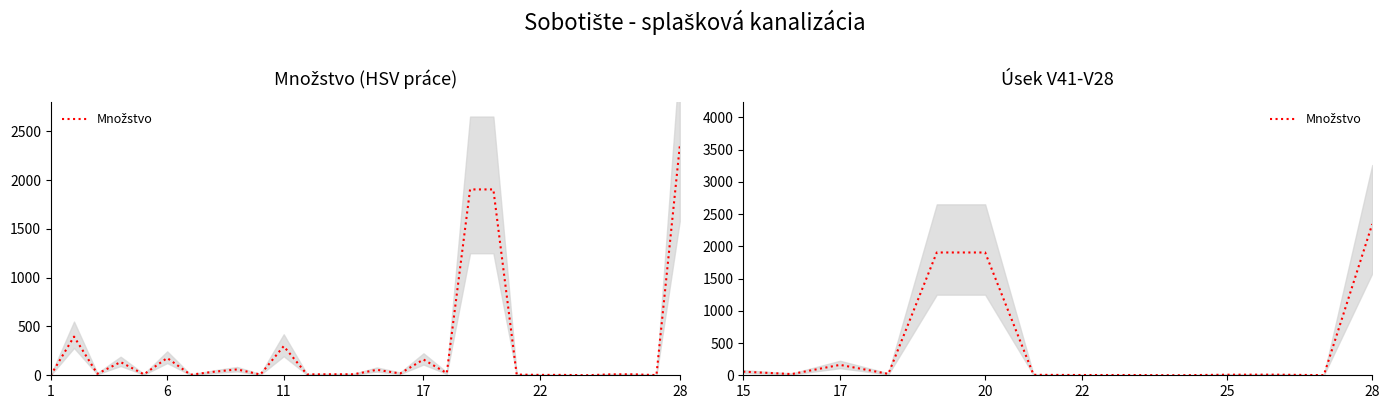

The value at 25 is 12.4. True or false?

False